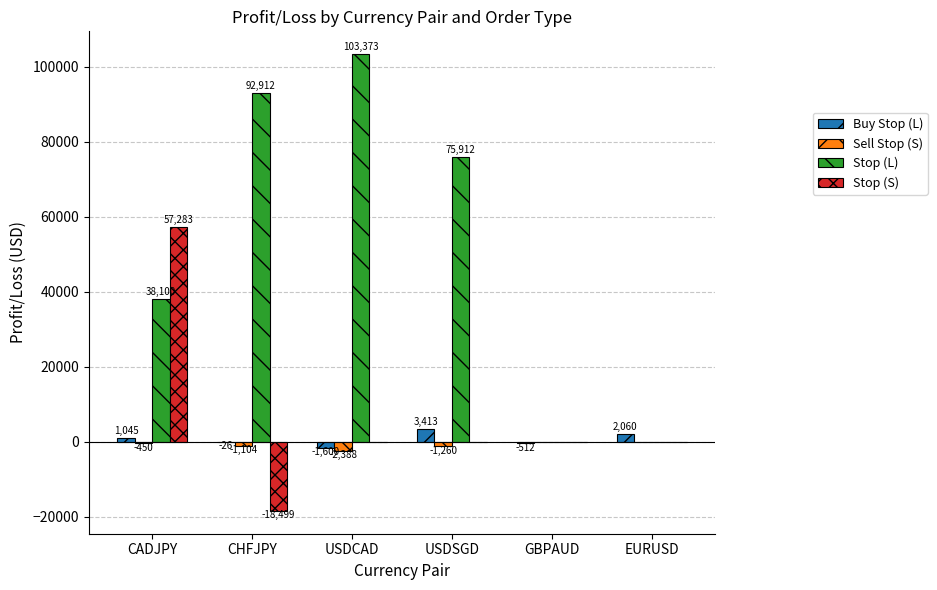

Which series has the largest total across all categories?

Stop (L)